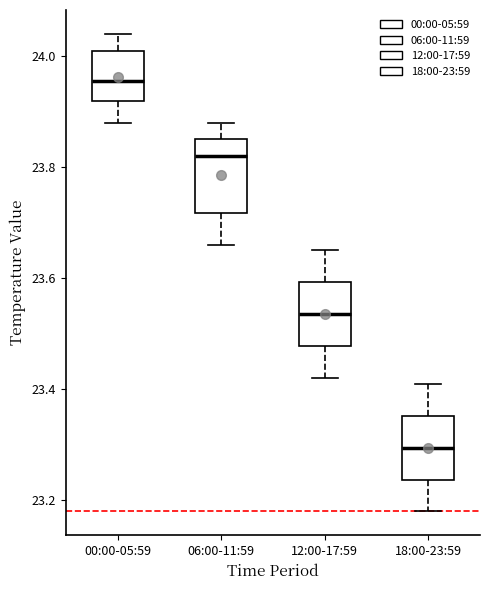

Which box's median line is the lowest?

18:00-23:59